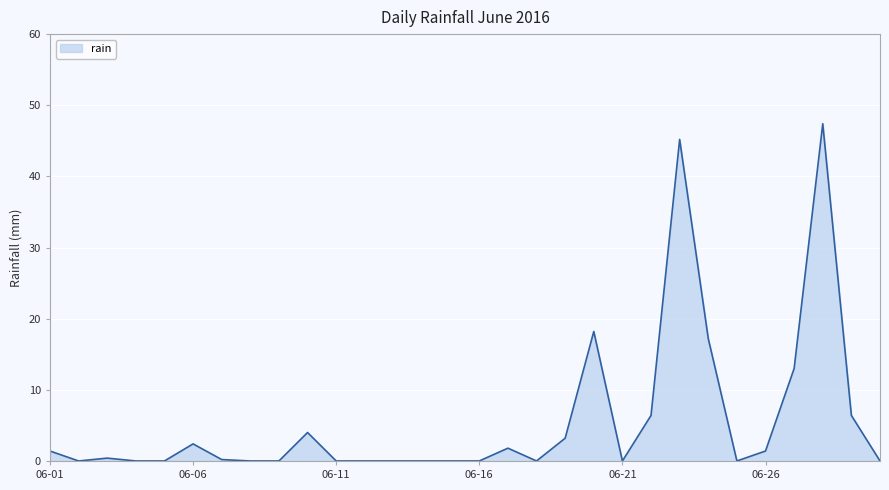

What is the greatest value displayed?

47.4